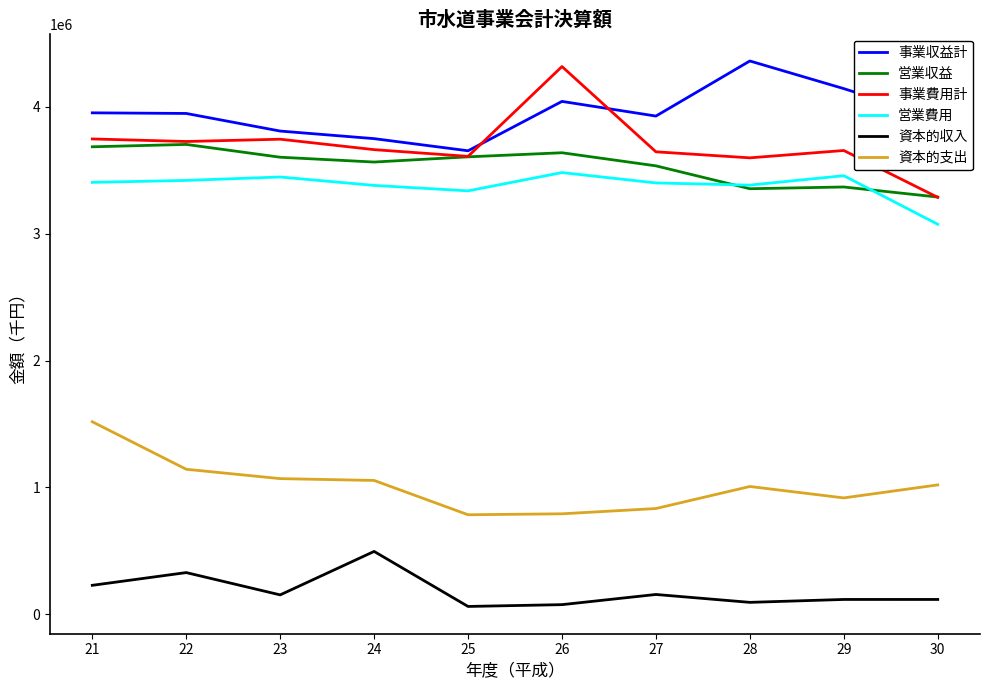

In 営業費用, how many points are lower than both neighbors (excluding endpoints)?

2